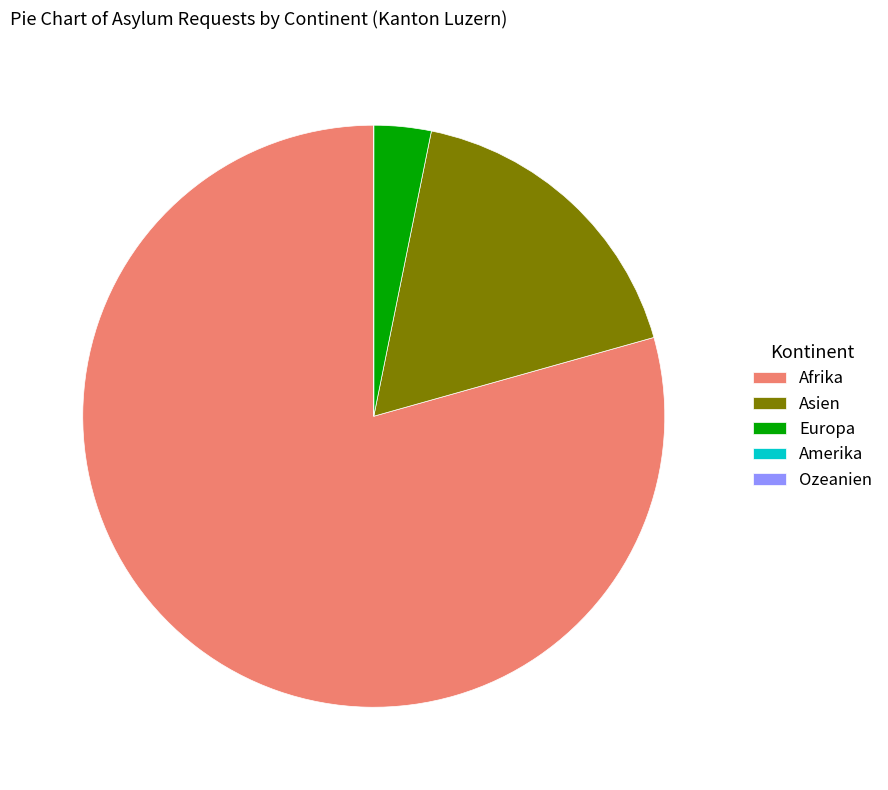

Is the sum of Europa and Asien greater than half?

No